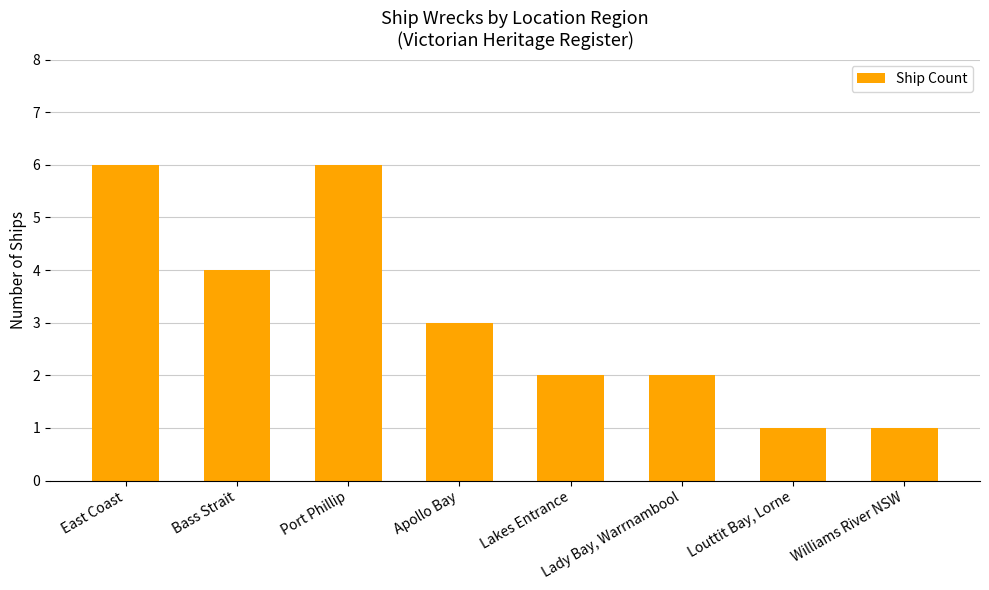

What is the value of the 6th bar from the left?

2